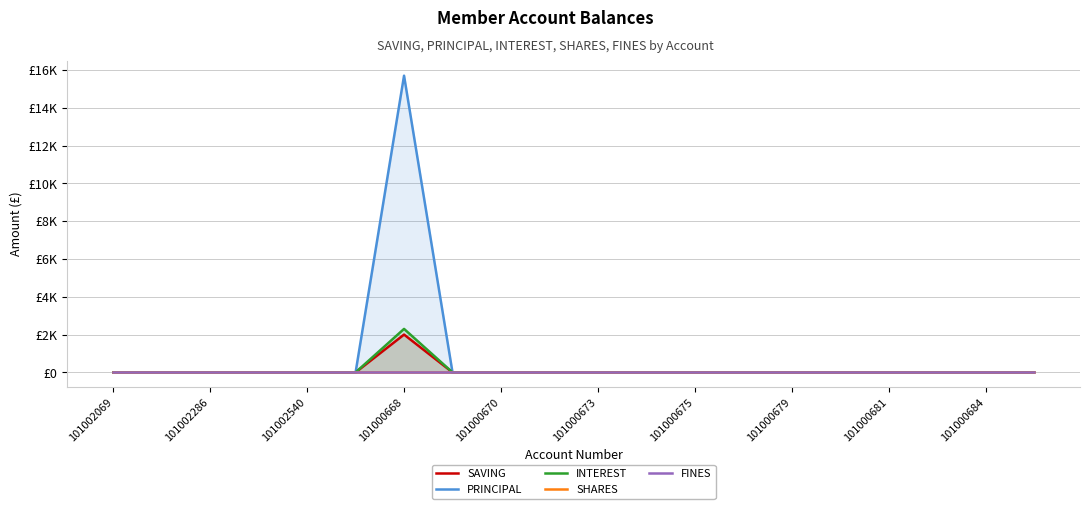

Which series has the largest total across all categories?

PRINCIPAL